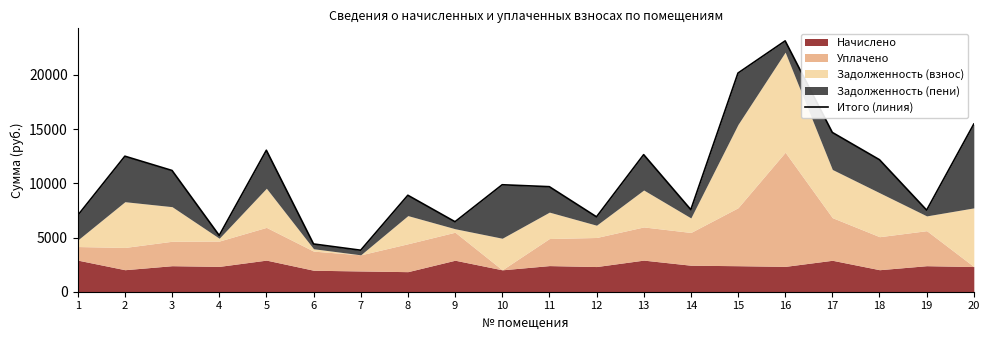

What is the minimum value shown in the chart?

3829.7